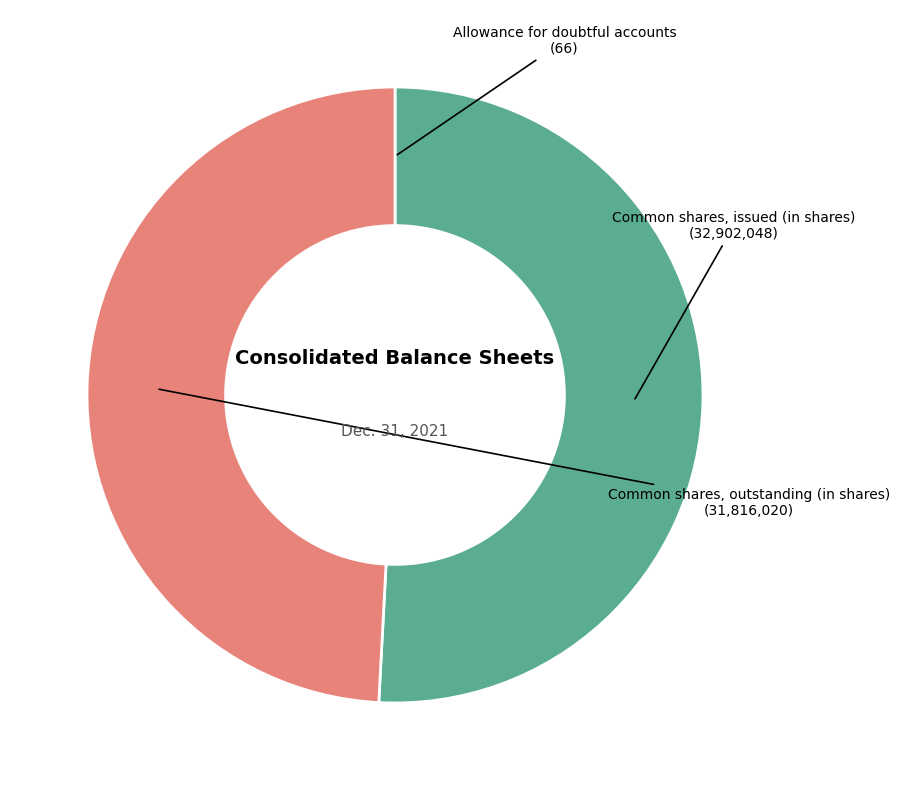

Is there a majority slice in this chart?

Yes